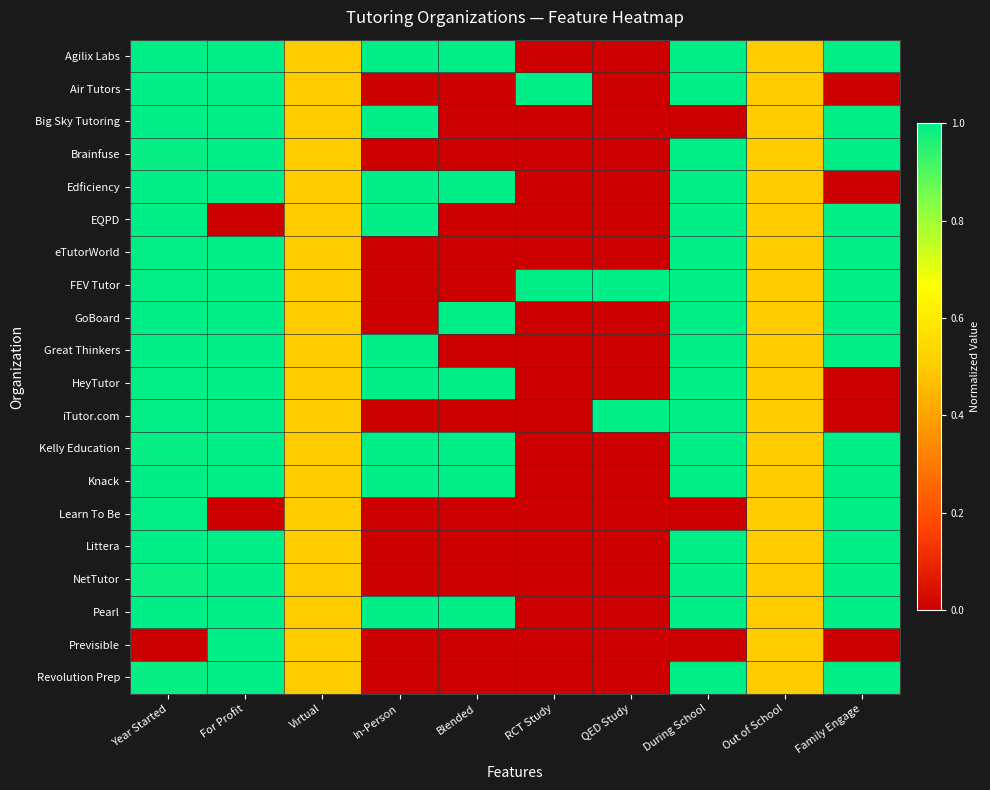

What is the greatest value displayed?

1.0